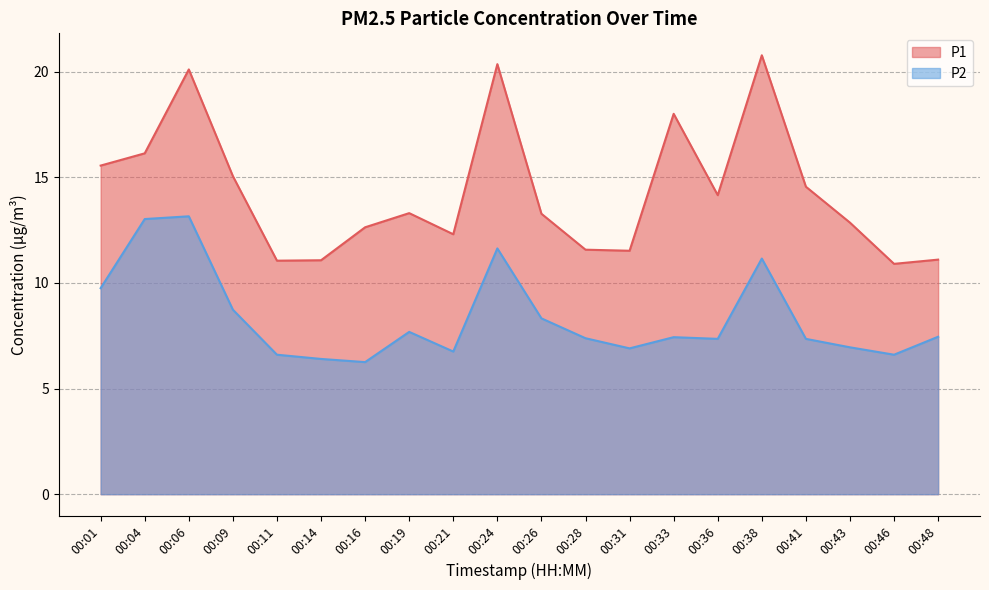

Count the number of categories in the chart.

20